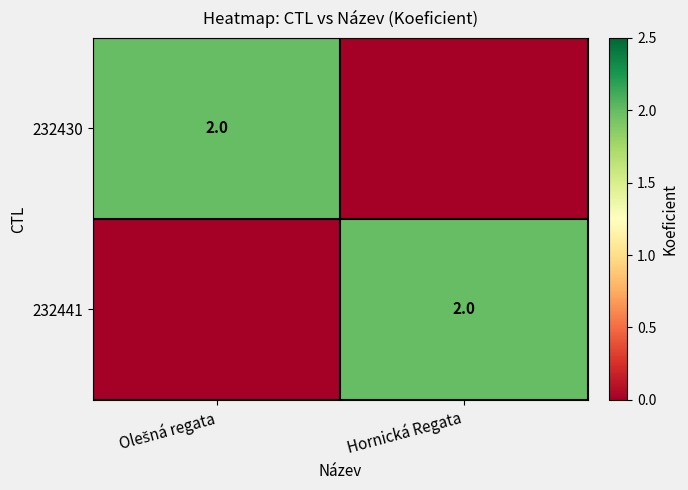

The value of 232441 at Hornická Regata is 2. True or false?

True